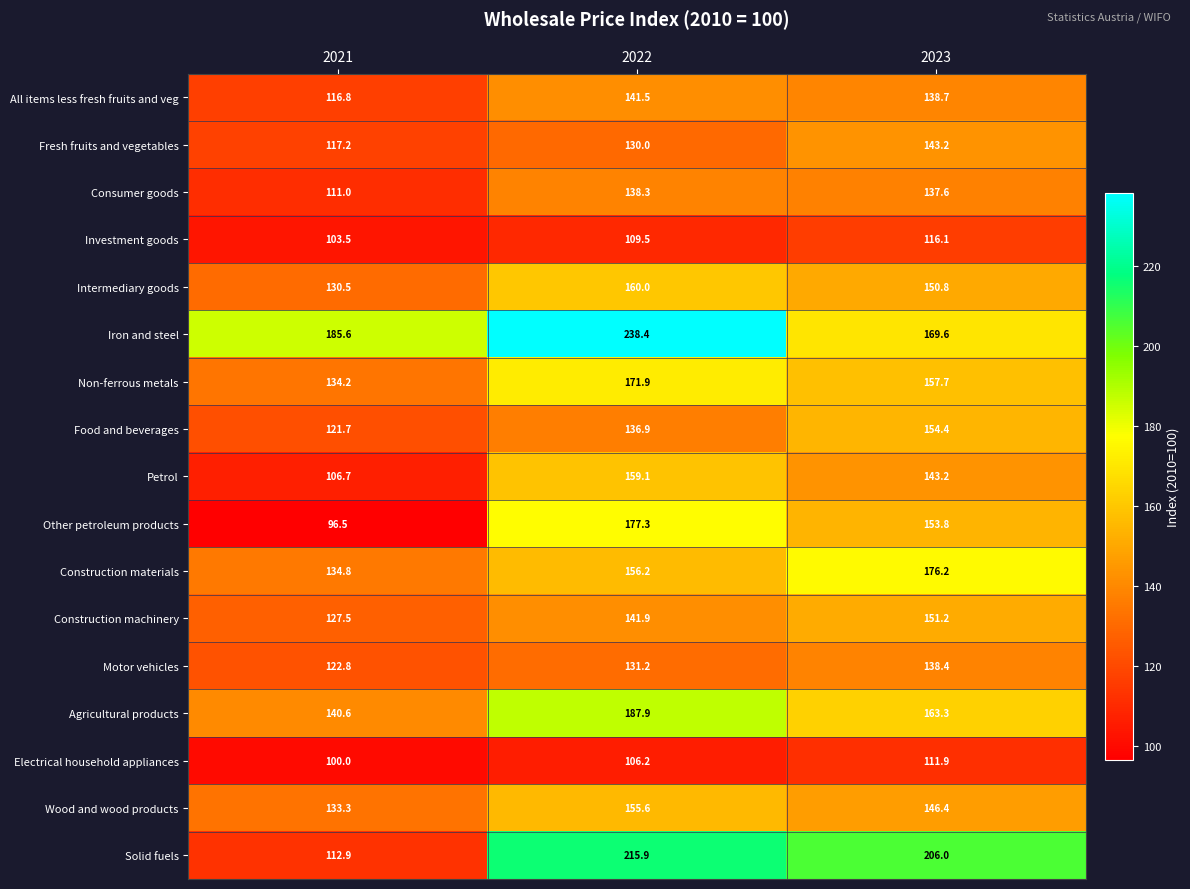

At which label is Motor vehicles closest to 130?

2022